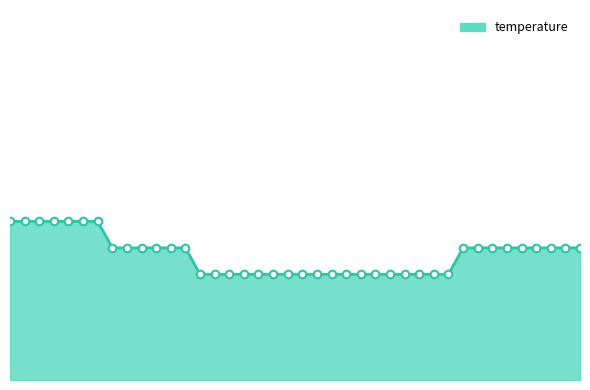

Is this an area chart (filled region under the line)?

Yes